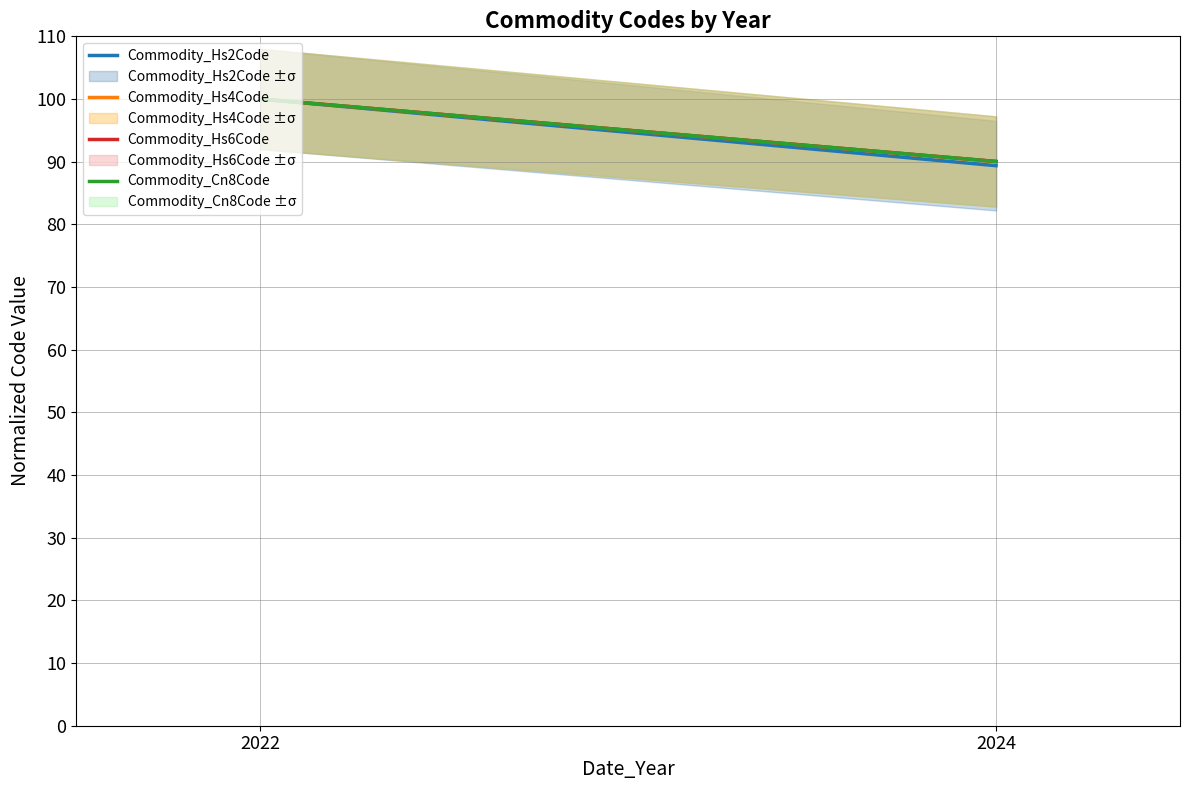

What is the lowest value of the Commodity_Hs2Code series?

89.4